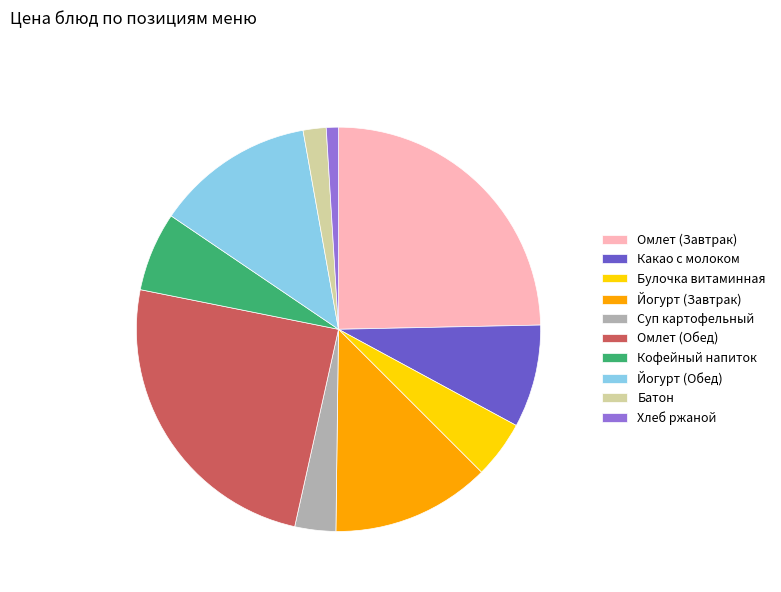

How many segments does this pie chart have?

10